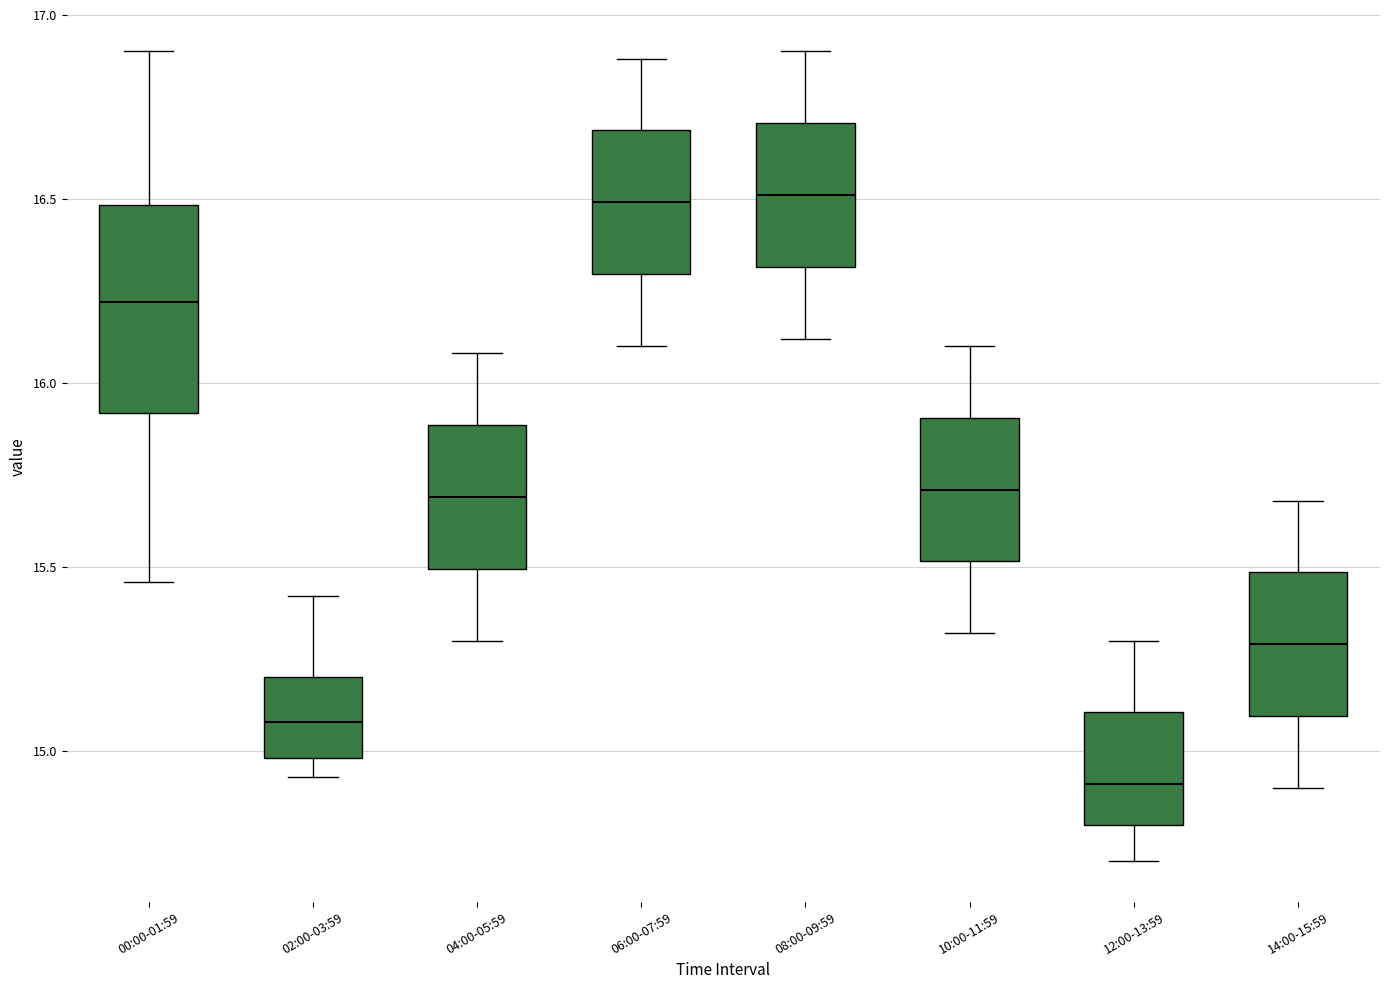

Reading left to right, read every box against the y-axis: the position of its median line, the range the box covers, and the ends of its whiskers. The values are not printed on the chart, so give them approximately, as read against the axis.

00:00-01:59: median 16.20, box 15.90 to 16.50, whiskers 15.45 to 16.90
02:00-03:59: median 15.10, box 15.00 to 15.20, whiskers 14.95 to 15.40
04:00-05:59: median 15.70, box 15.50 to 15.90, whiskers 15.30 to 16.10
06:00-07:59: median 16.50, box 16.30 to 16.70, whiskers 16.10 to 16.90
08:00-09:59: median 16.50, box 16.30 to 16.70, whiskers 16.10 to 16.90
10:00-11:59: median 15.70, box 15.50 to 15.90, whiskers 15.30 to 16.10
12:00-13:59: median 14.90, box 14.80 to 15.10, whiskers 14.70 to 15.30
14:00-15:59: median 15.30, box 15.10 to 15.50, whiskers 14.90 to 15.70